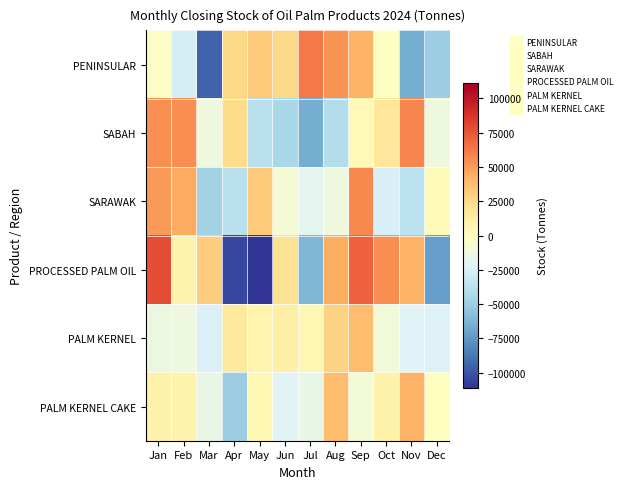

Count the number of categories in the chart.

12